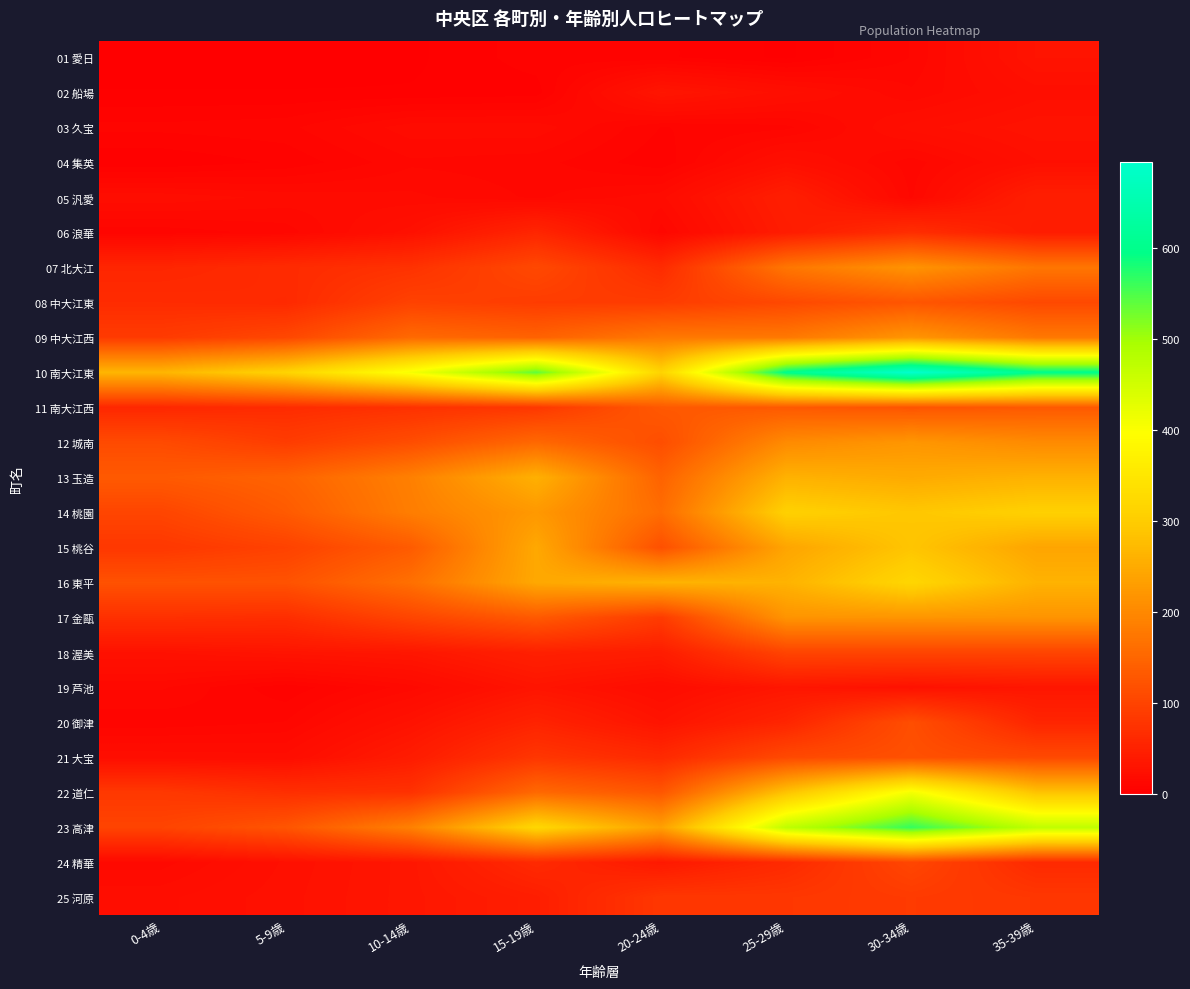

Between 20-24歳 and 0-4歳, which is larger?

20-24歳